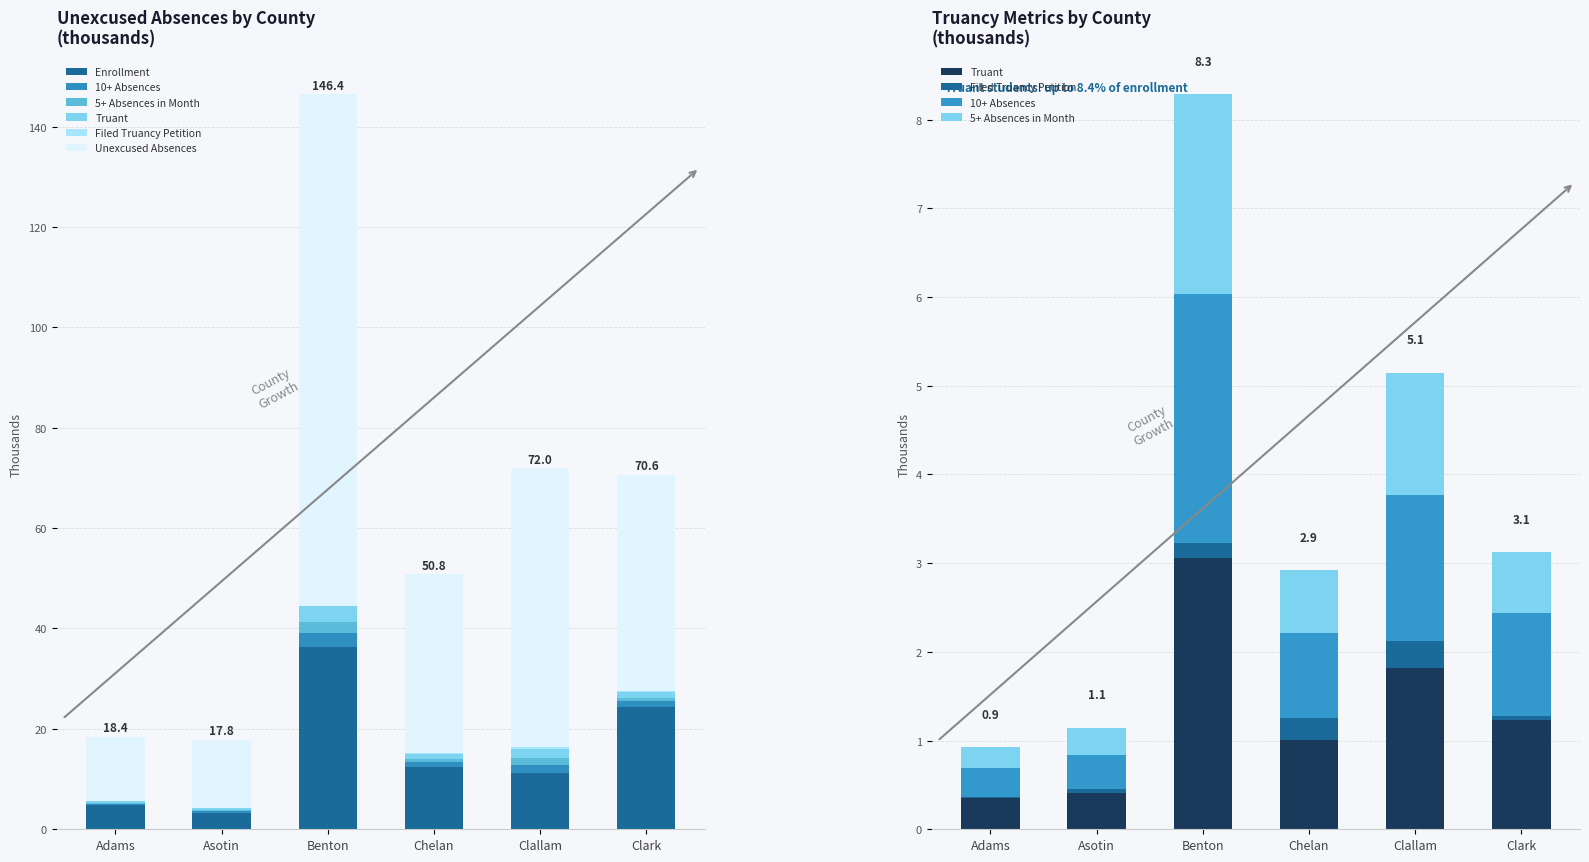

What position from the right is Asotin?

5